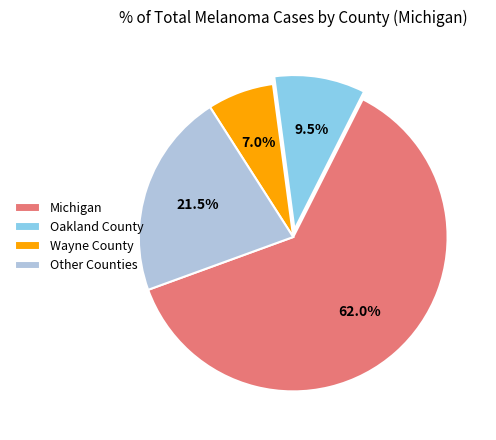

Is there a majority slice in this chart?

Yes